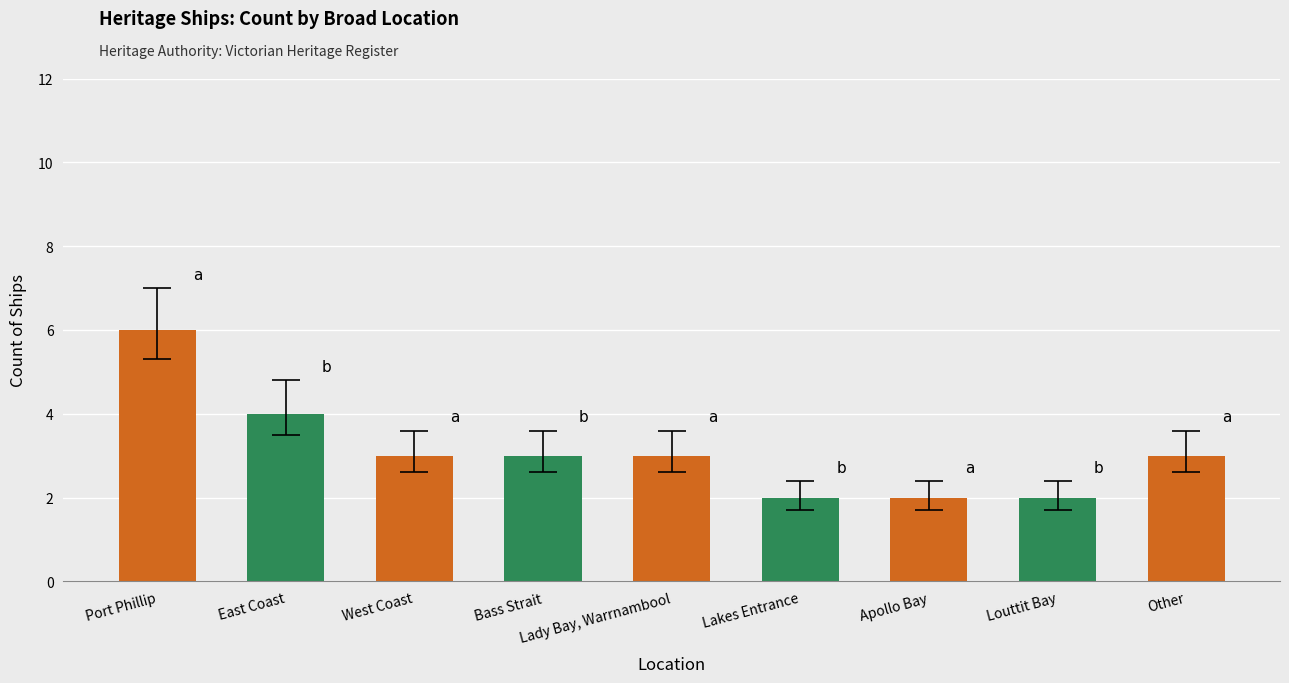

The chart shows a value of 3 at Lady Bay, Warrnambool. True or false?

True